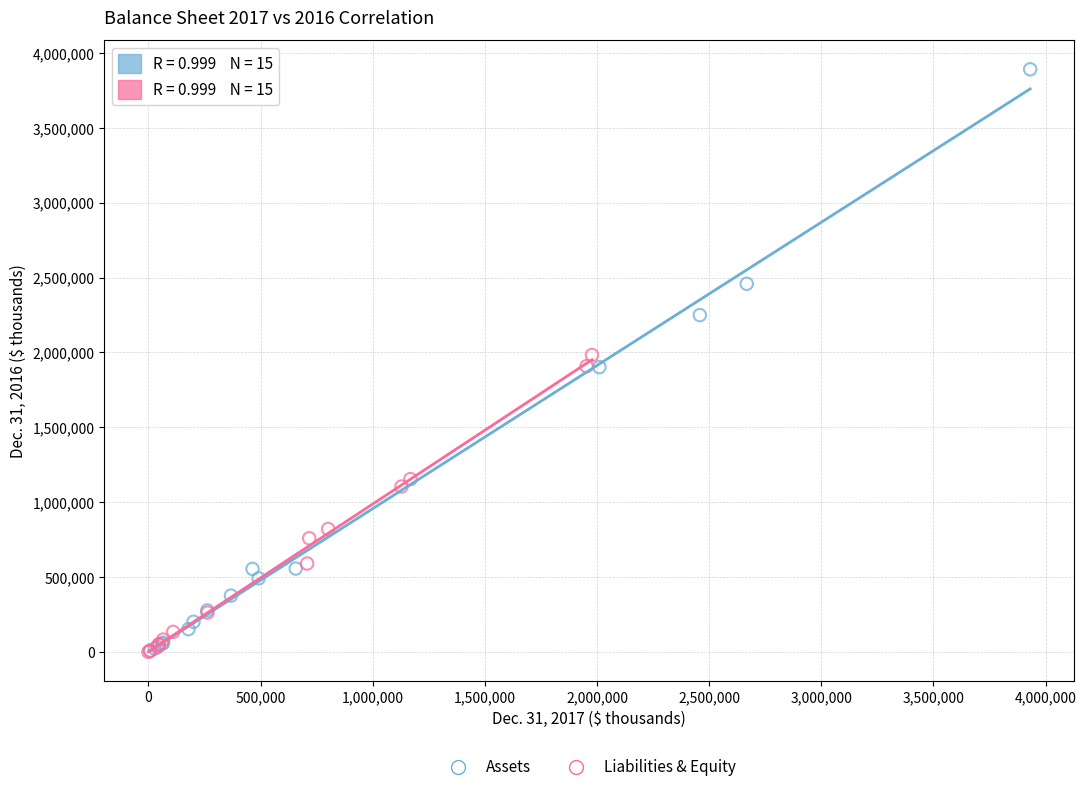

Which series has the largest Y range (max minus min)?

Assets